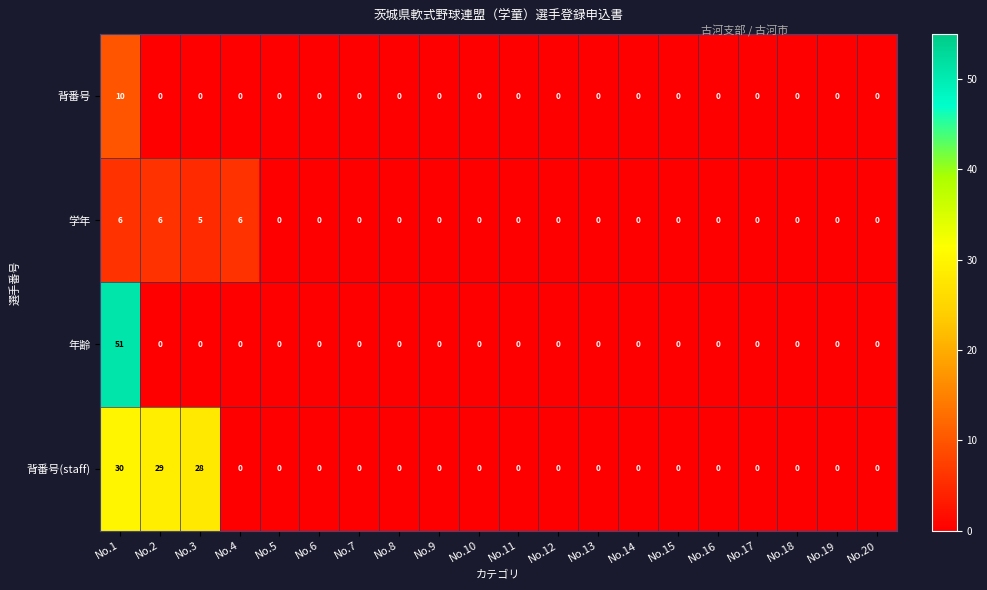

What is the maximum value shown in the chart?

51